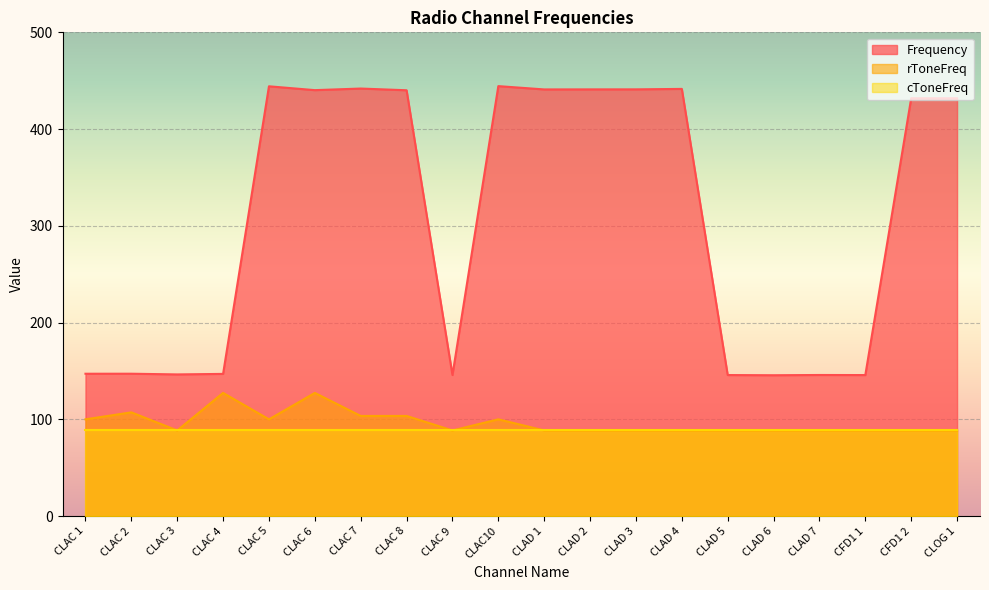

Rank the categories by Frequency value from lowest to highest.

CLAD 6, CFD1 1, CLAD 5, CLAC 9, CLAD 7, CLAC 3, CLAC 4, CLAC 1, CLAC 2, CLOG 1, CFD1 2, CLAC 8, CLAC 6, CLAD 1, CLAD 2, CLAD 3, CLAD 4, CLAC 7, CLAC 5, CLAC10